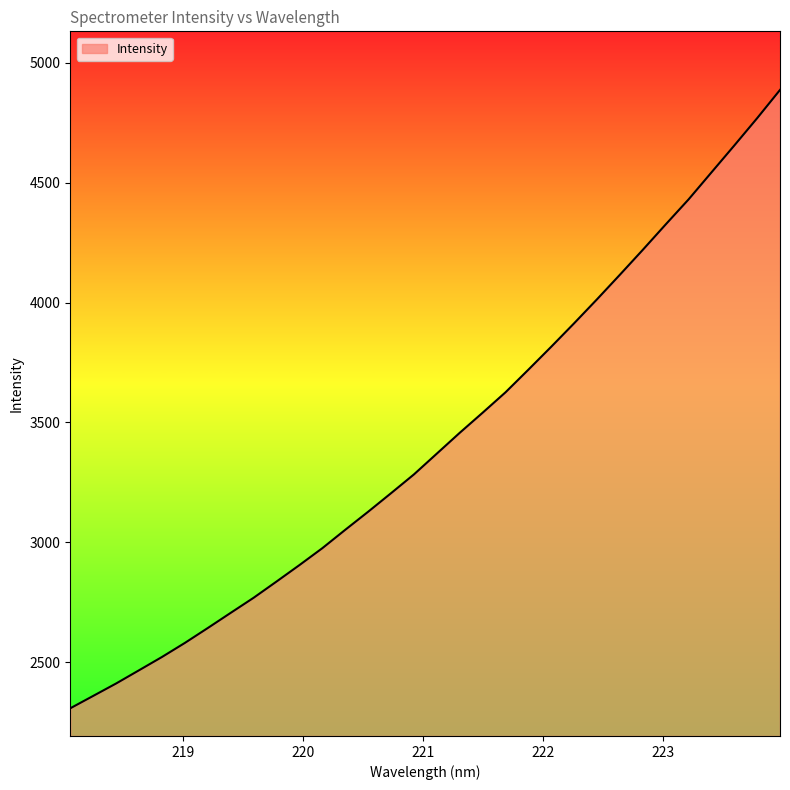

What is the minimum value shown in the chart?

2308.4